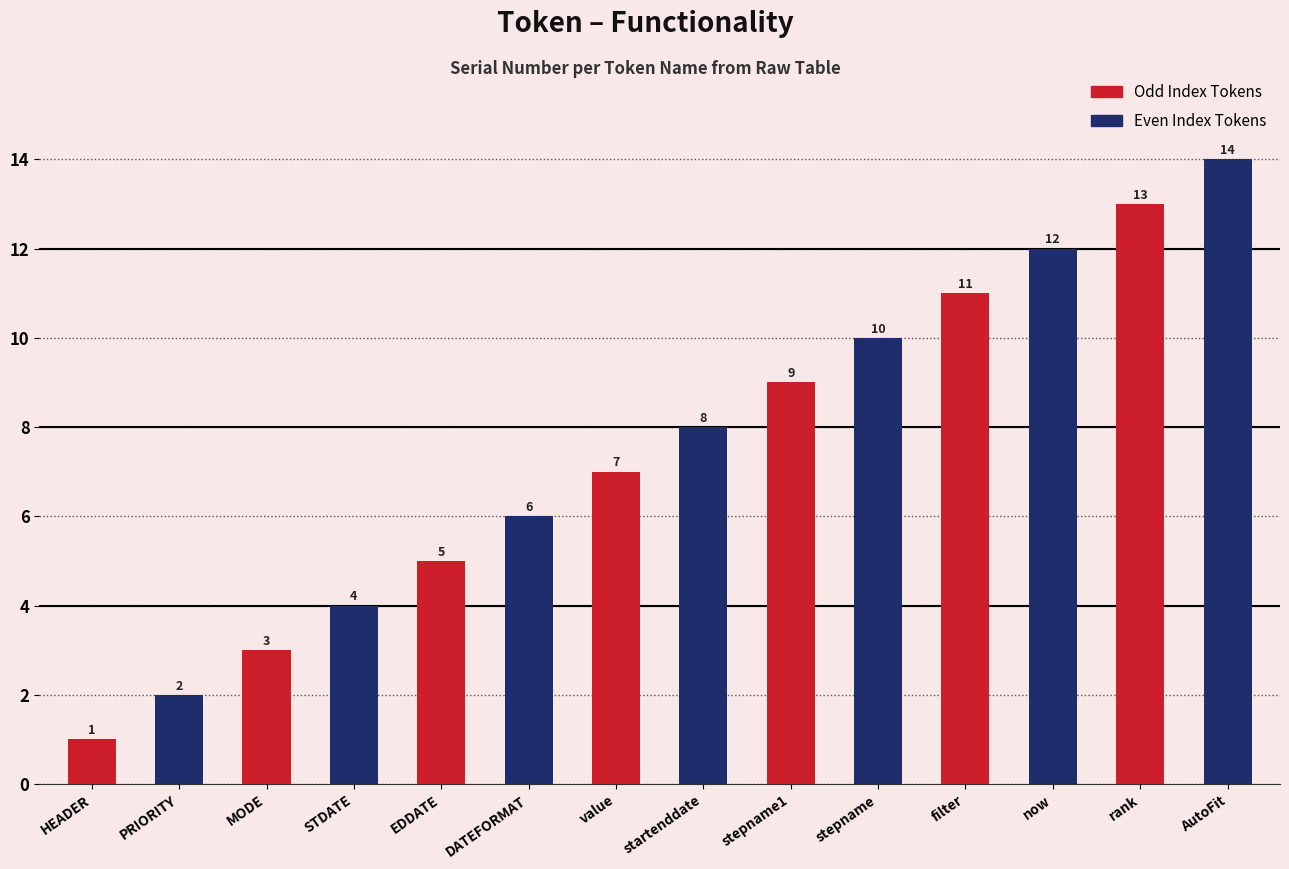

The value at filter is 5. True or false?

False